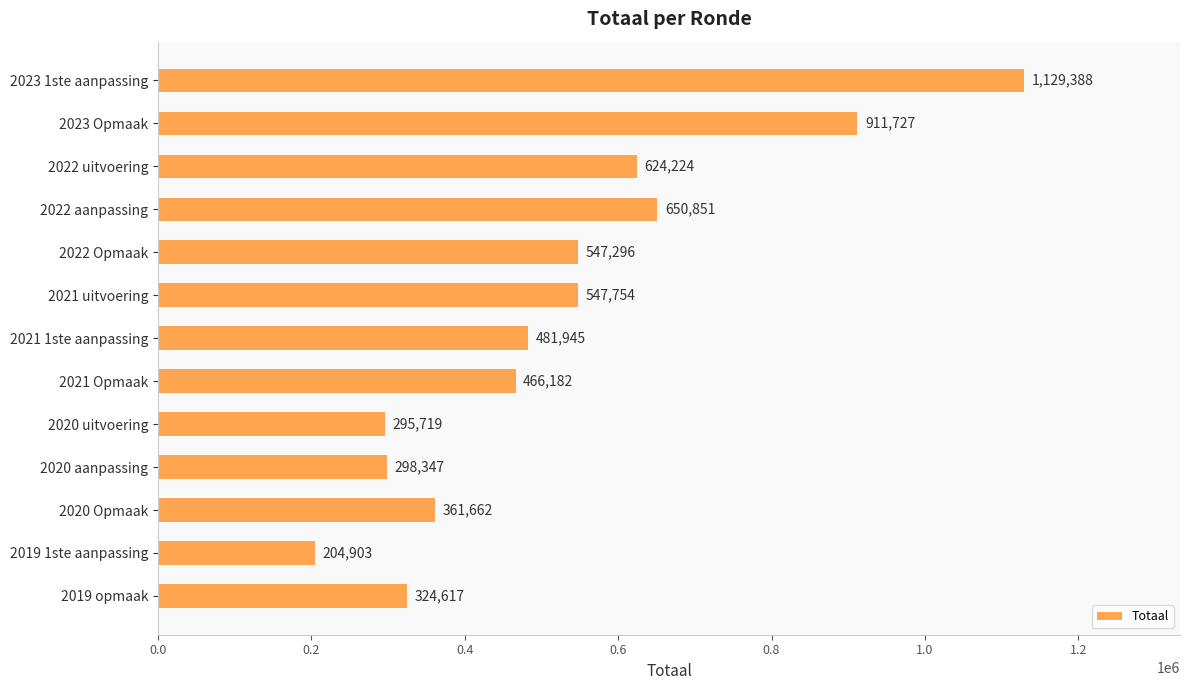

Are the bars grouped side by side (vs. stacked)?

No